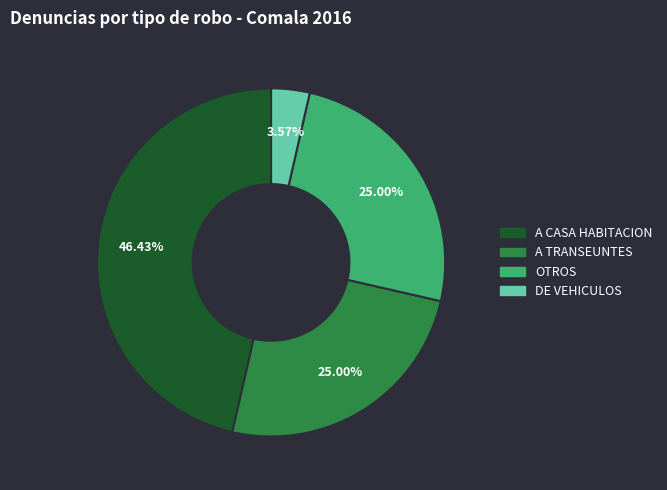

Is there a majority slice in this chart?

No